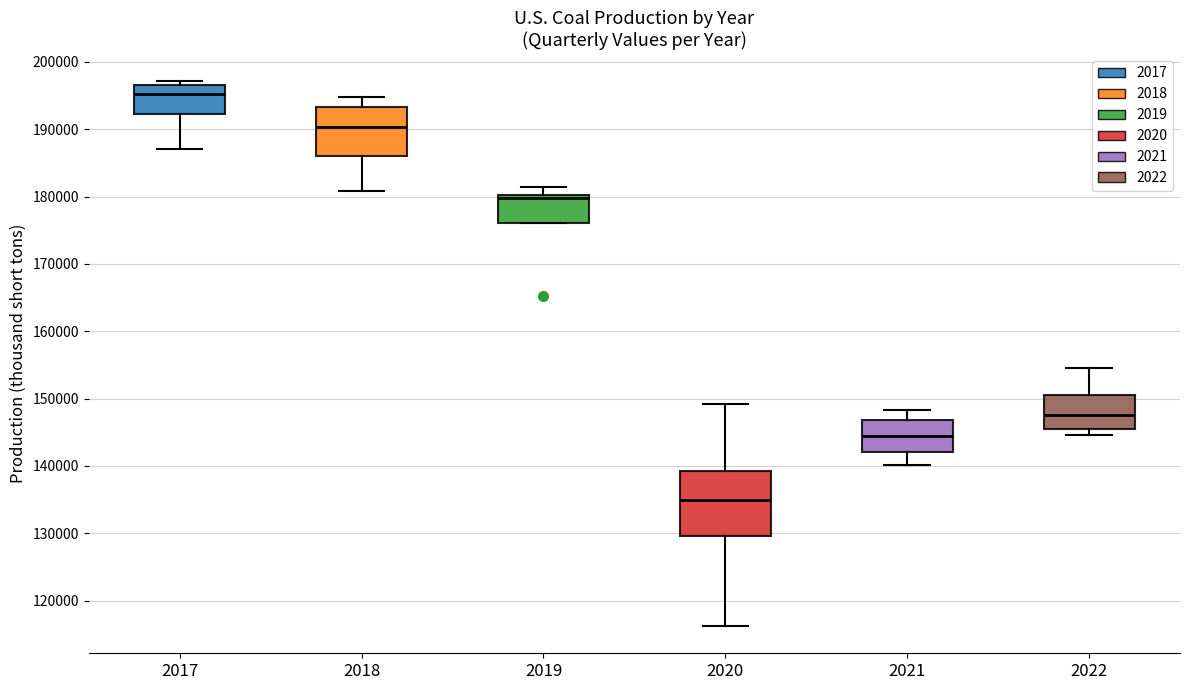

Reading left to right, read every box against the y-axis: the position of its median line, the range the box covers, and the ends of its whiskers. The values are not printed on the chart, so give them approximately, as read against the axis.

2017: median 195000, box 192000 to 197000, whiskers 187000 to 197000 (just above the box's upper edge)
2018: median 190000, box 186000 to 193000, whiskers 181000 to 195000
2019: median 180000 (just below the box's upper edge), box 176000 to 180000, whiskers 176000 to 181000
2020: median 135000, box 130000 to 139000, whiskers 116000 to 149000
2021: median 145000, box 142000 to 147000, whiskers 140000 to 148000
2022: median 148000, box 145000 to 151000, whiskers 145000 (just below the box's lower edge) to 154000